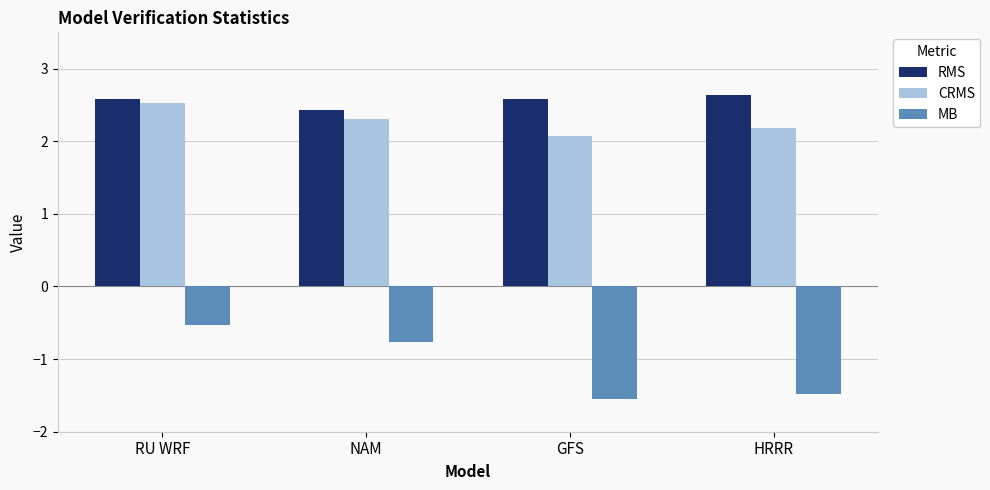

What is the value of the RMS bar at the 3rd from the left?

2.6